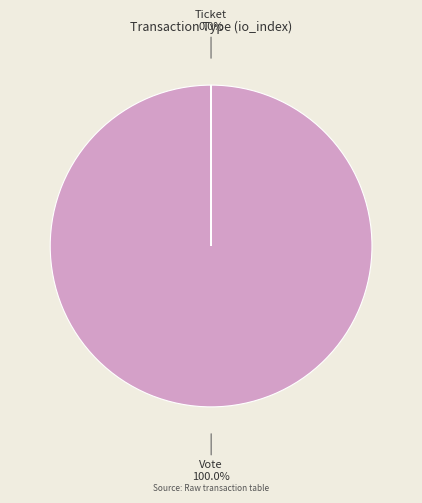

Is there any slice that represents more than half of the pie?

Yes